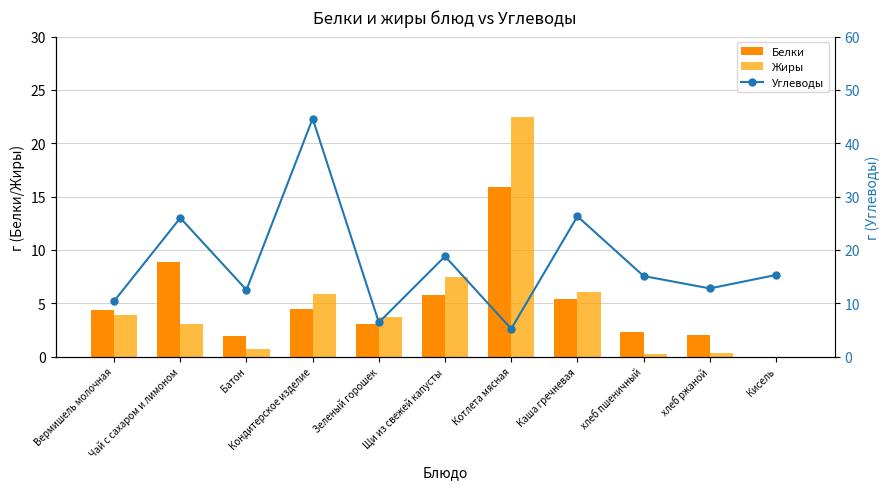

What is the sum of all Углеводы values?

193.4